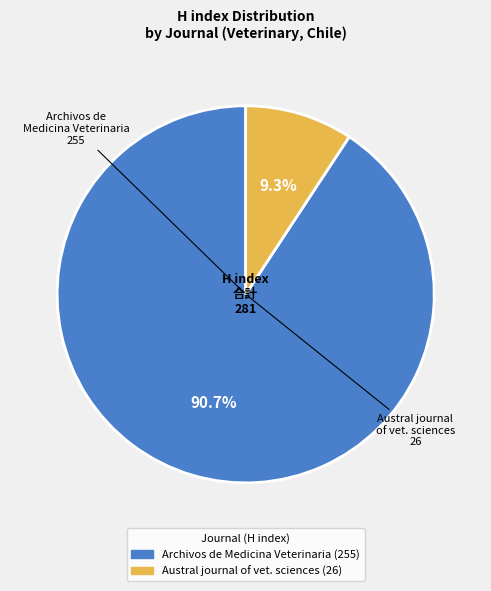

Is there any slice that represents more than half of the pie?

Yes